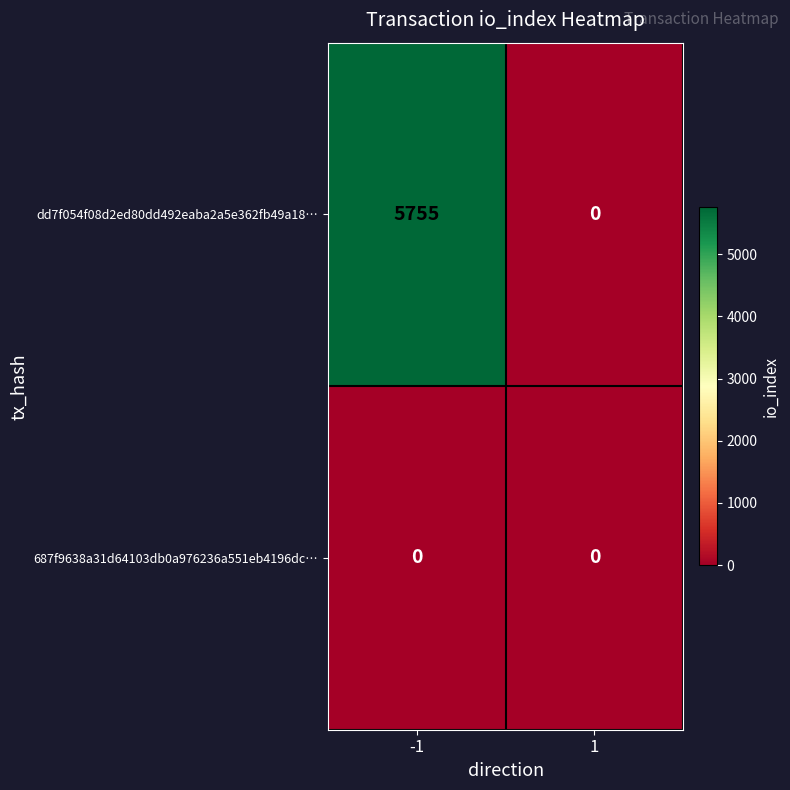

What is the total value across all series at -1?

5755